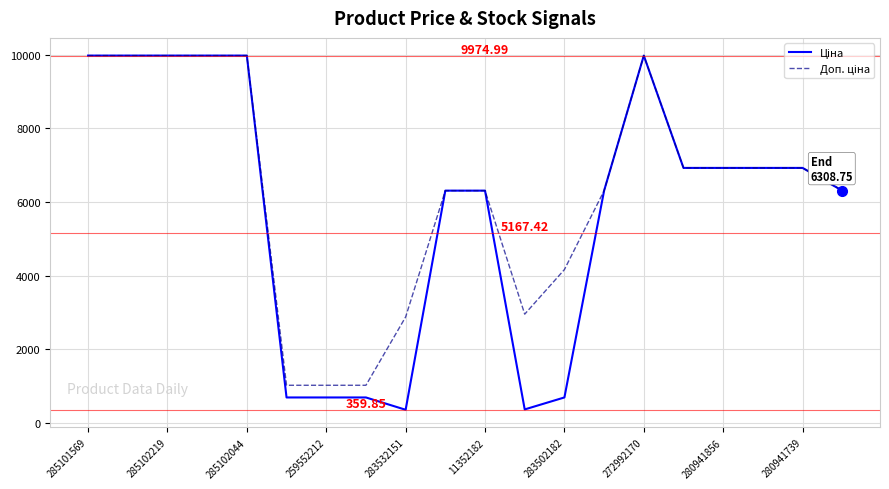

Count the number of data series in this chart.

2